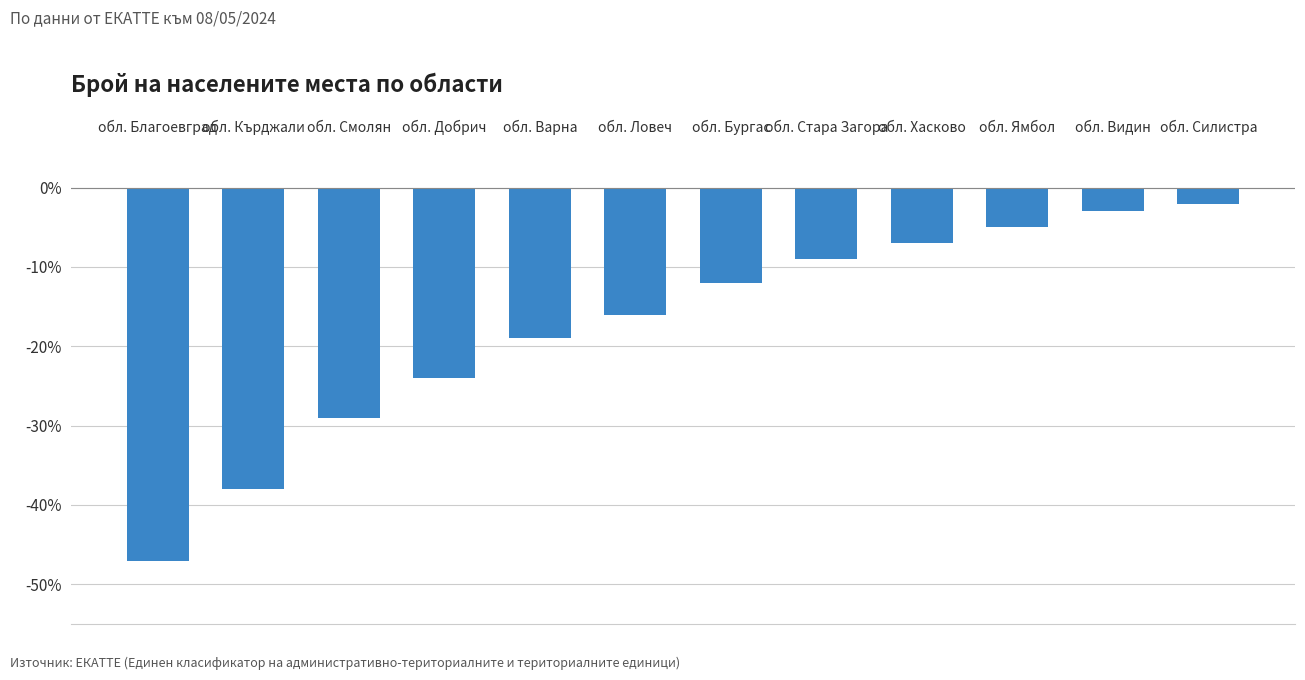

What is the sum of all values?

-211